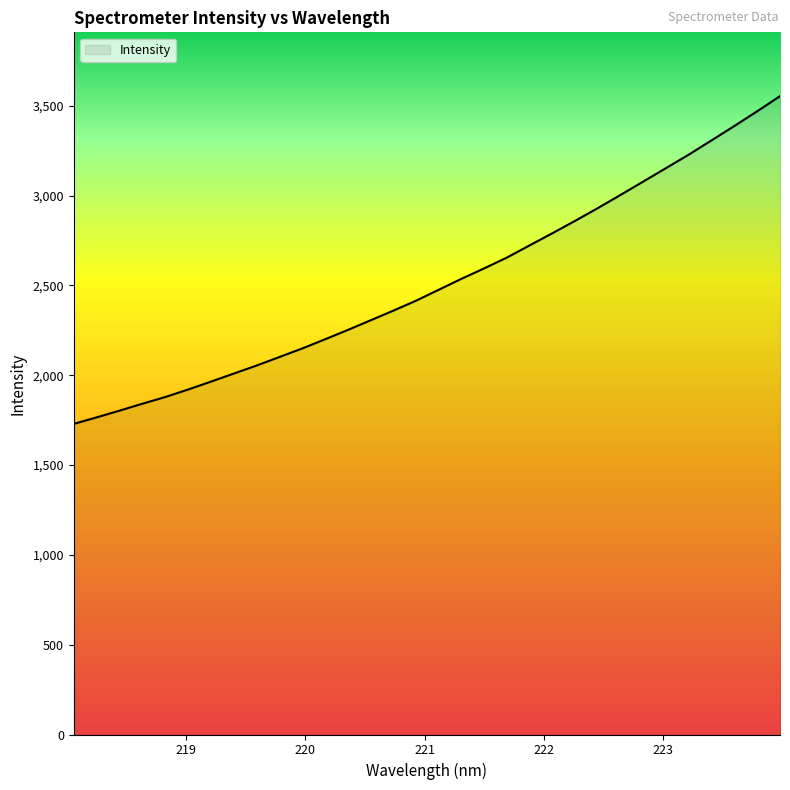

Does the chart have visible grid lines?

No